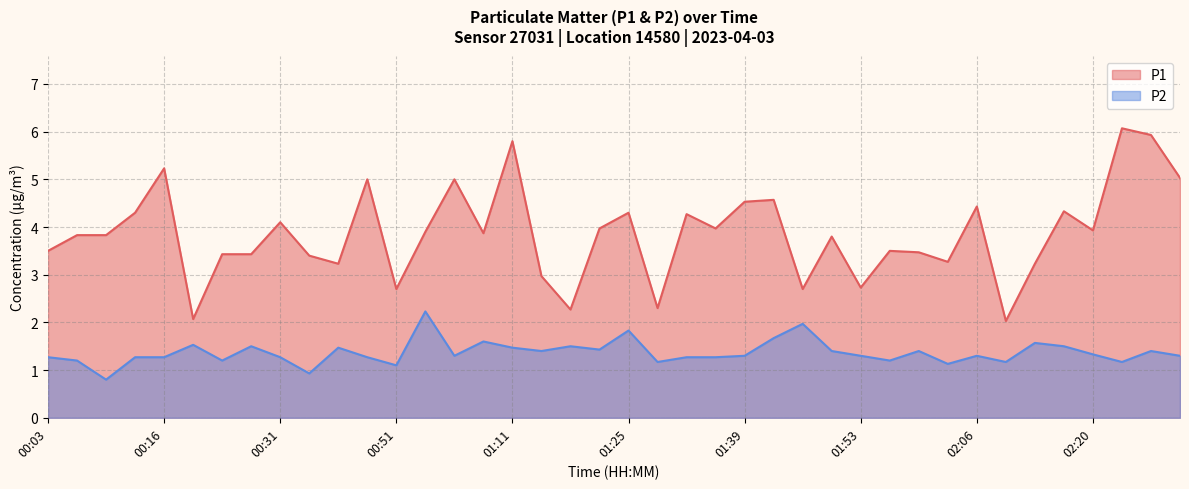

Where does the P2 series first go above 1?

00:03